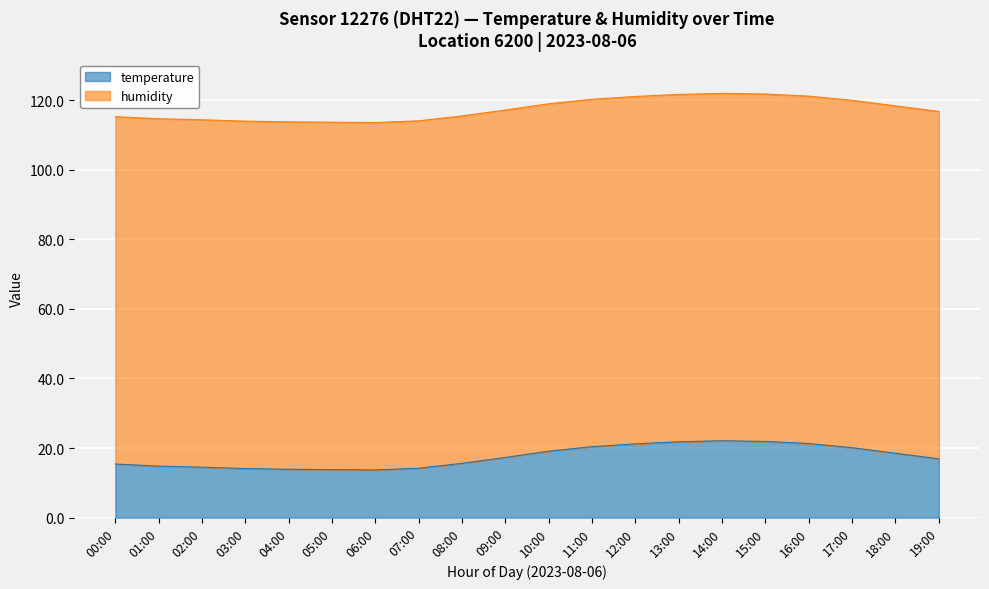

How many values are below 17?

10